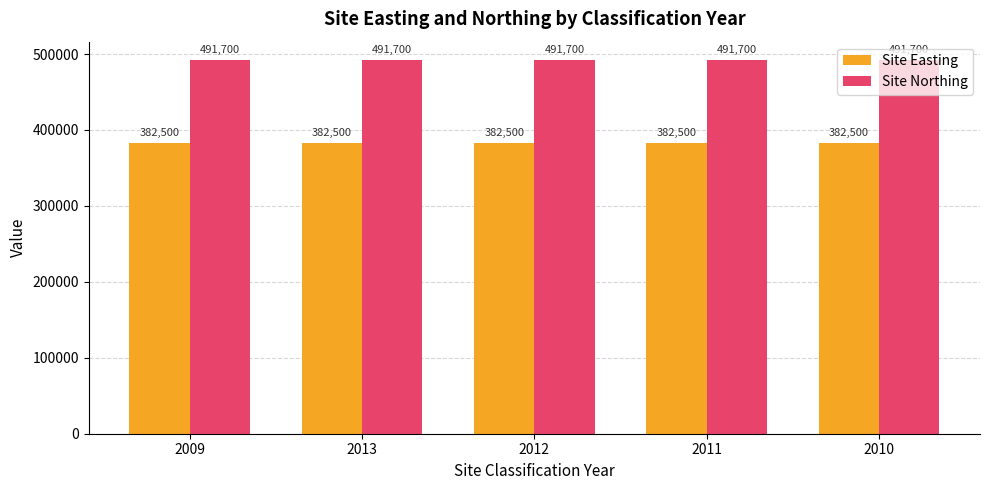

What value does the Site Northing series have at 2012?

491700